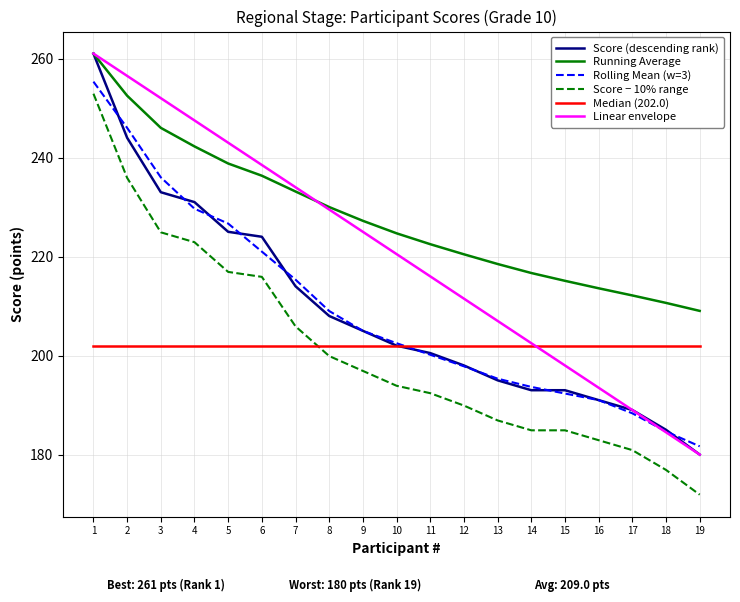

Rank the series at 2 from highest to lowest value.

Linear envelope, Running Average, Rolling Mean (w=3), Score (descending rank), Score − 10% range, Median (202.0)